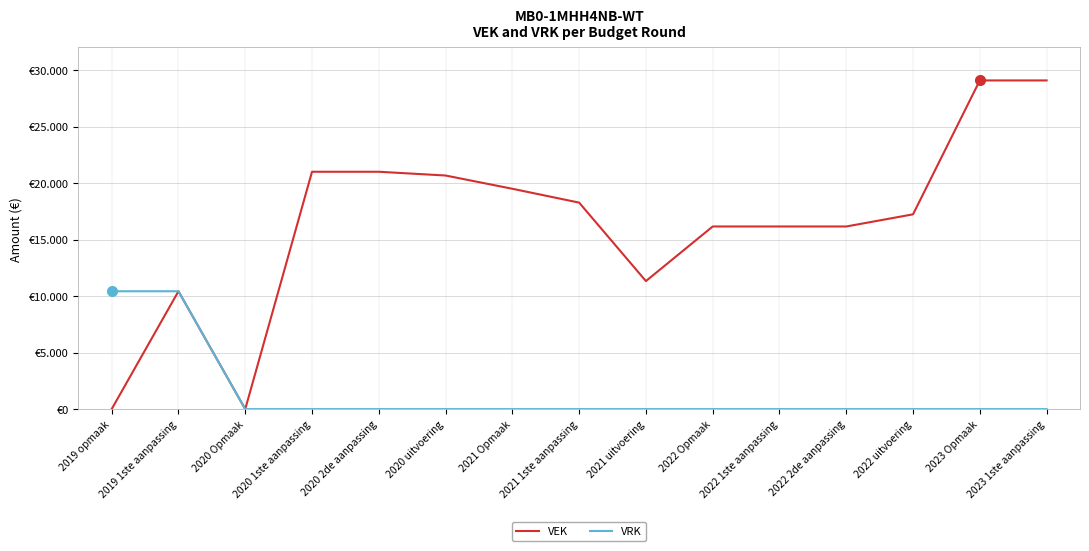

What is the difference between the highest and lowest values at 2020 2de aanpassing?

21000